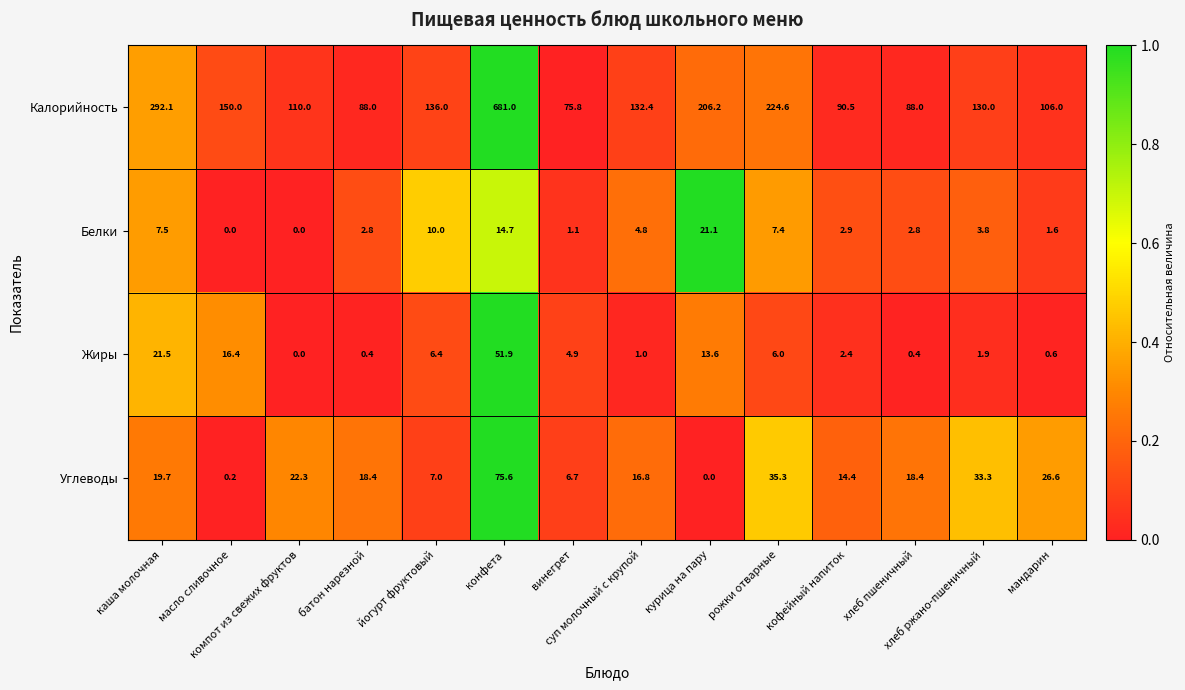

What is the sum of all Калорийность values?

2510.6